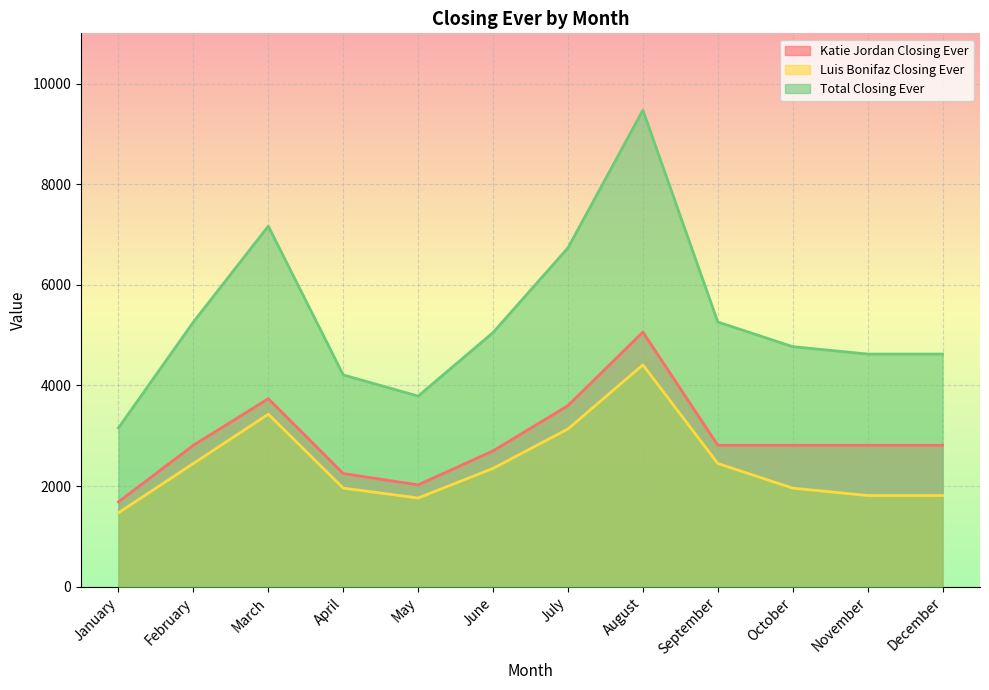

How many data points in Katie Jordan Closing Ever are less than 2812?

4